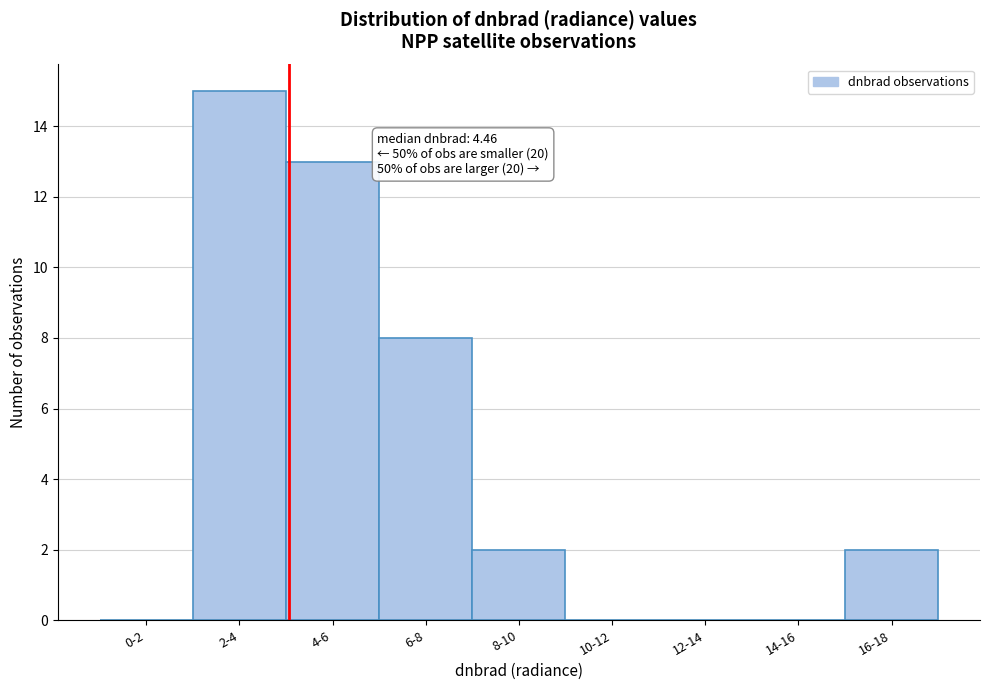

Reading left to right, what are all the values shown in this chart?

0-2=0	2-4=15	4-6=13	6-8=8	8-10=2	10-12=0	12-14=0	14-16=0	16-18=2